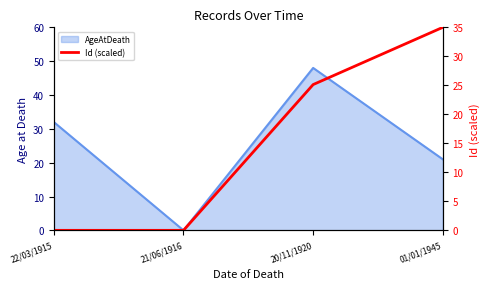

What is the average value?

15.0